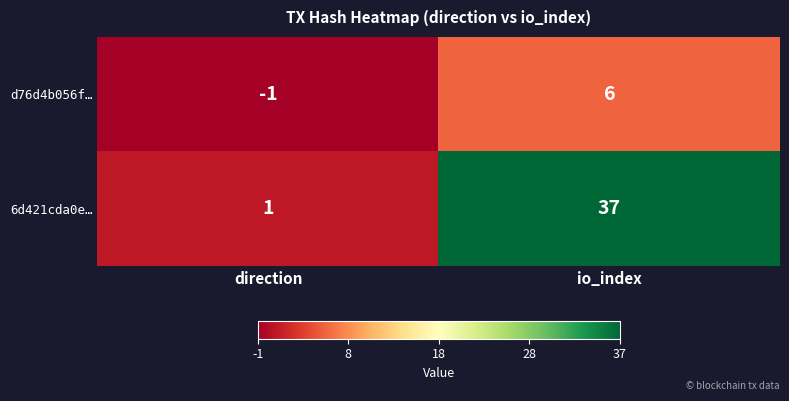

What is the smallest value displayed?

-1